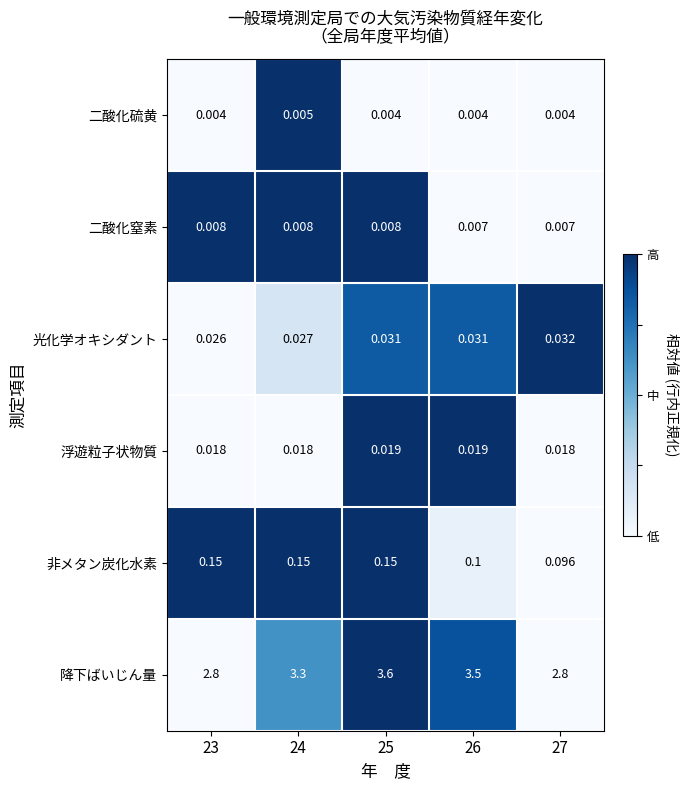

Count the number of data series in this chart.

6